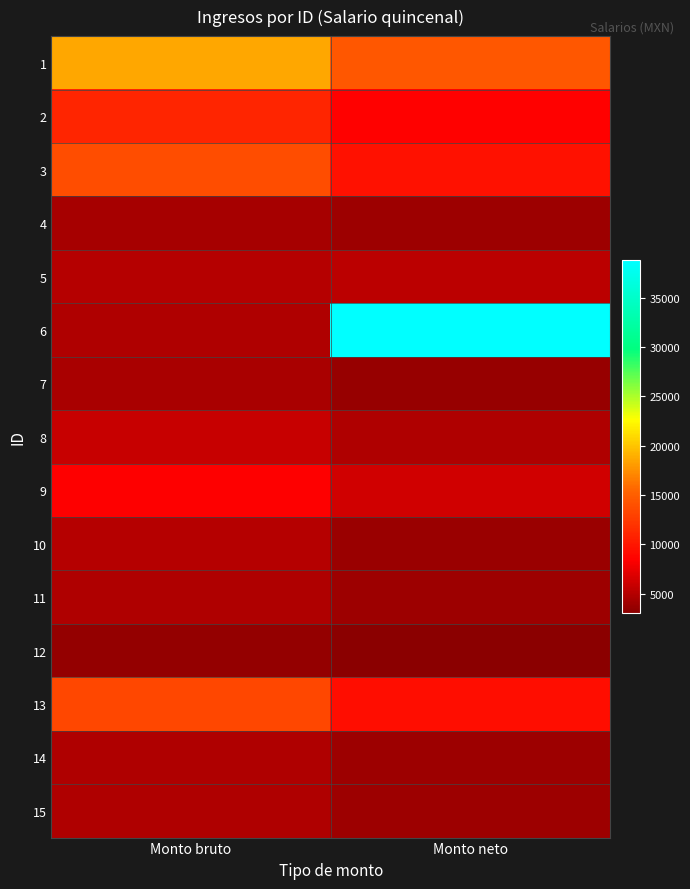

Which category has the lowest value across all series?

Monto neto